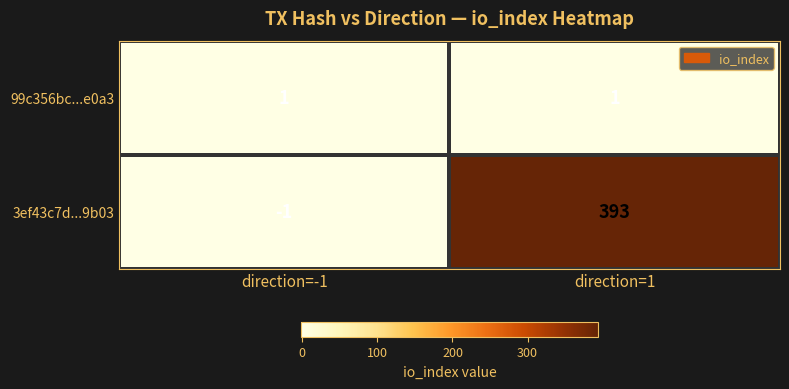

Between direction=-1 and direction=1, which series saw the biggest shift?

3ef43c7d...9b03